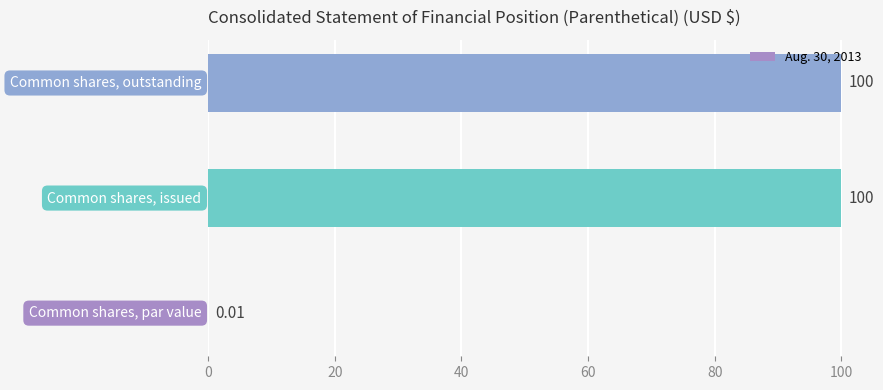

Are the bars horizontal?

Yes